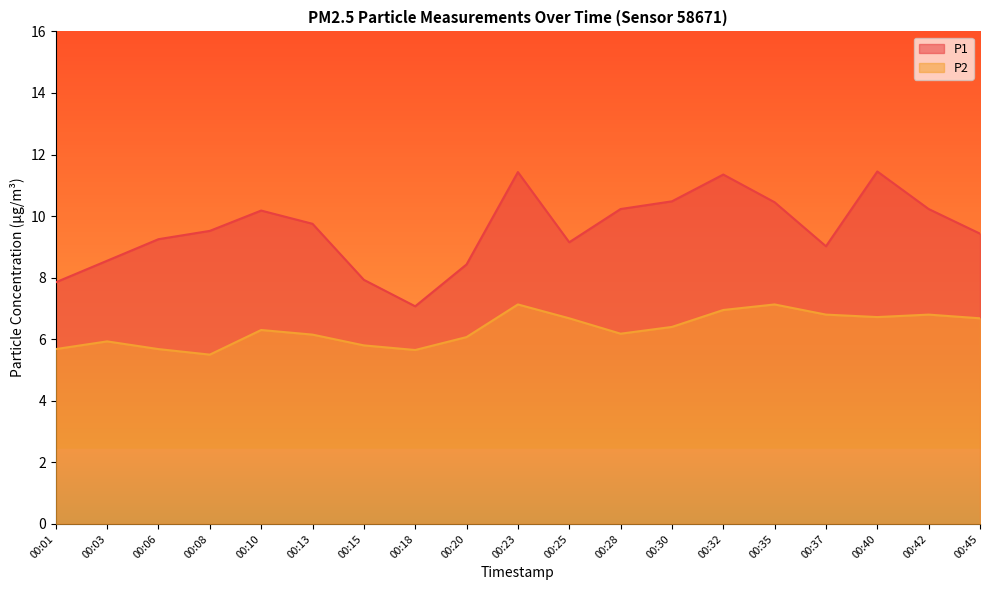

How many data points does each series have?

19